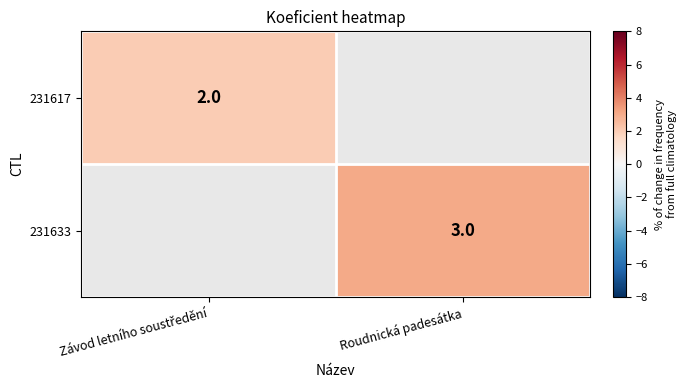

Between Závod letního soustředění and Roudnická padesátka, which is larger?

Roudnická padesátka